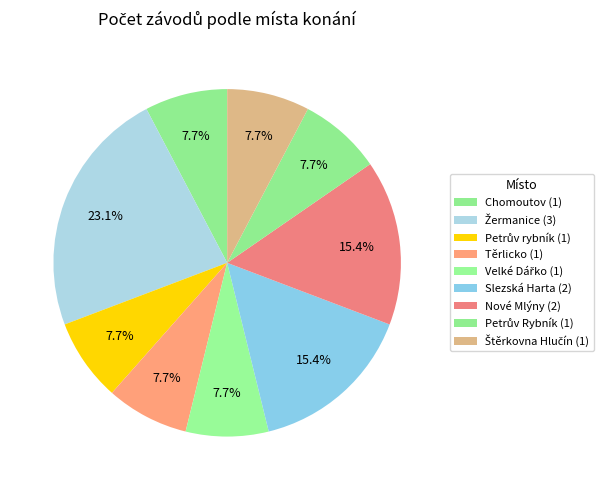

How many slices are in this pie chart?

9